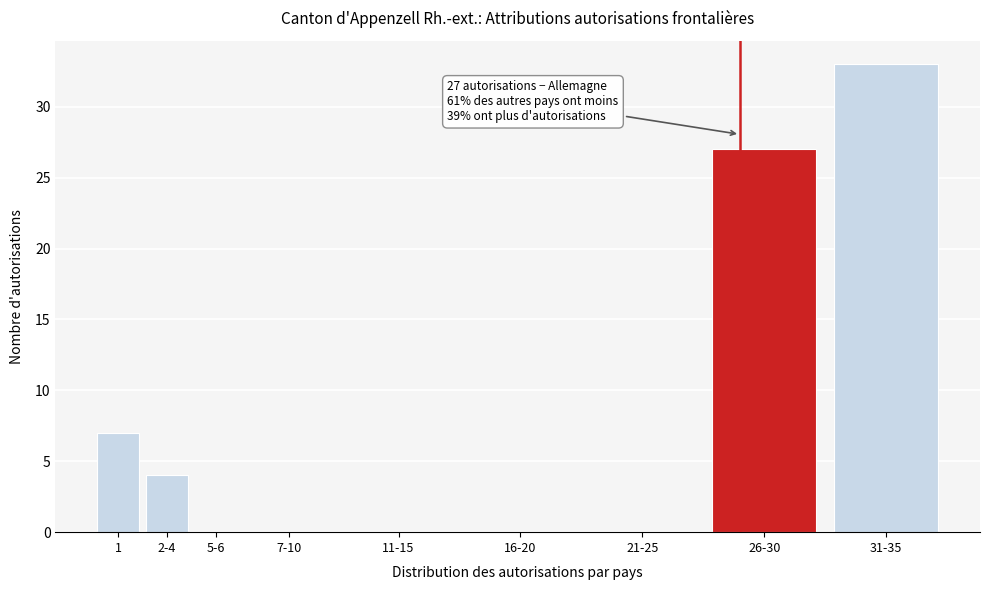

Reading left to right, what are all the values shown in this chart?

1=7	2-4=4	5-6=0	7-10=0	11-15=0	16-20=0	21-25=0	26-30=27	31-35=33